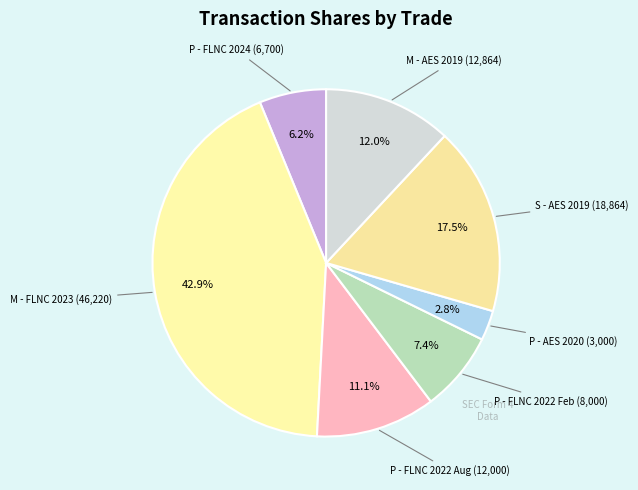

Rank the categories by value from highest to lowest.

M (46220), S (18864), M (12864), P (12000), P (8000), P (6700), P (3000)